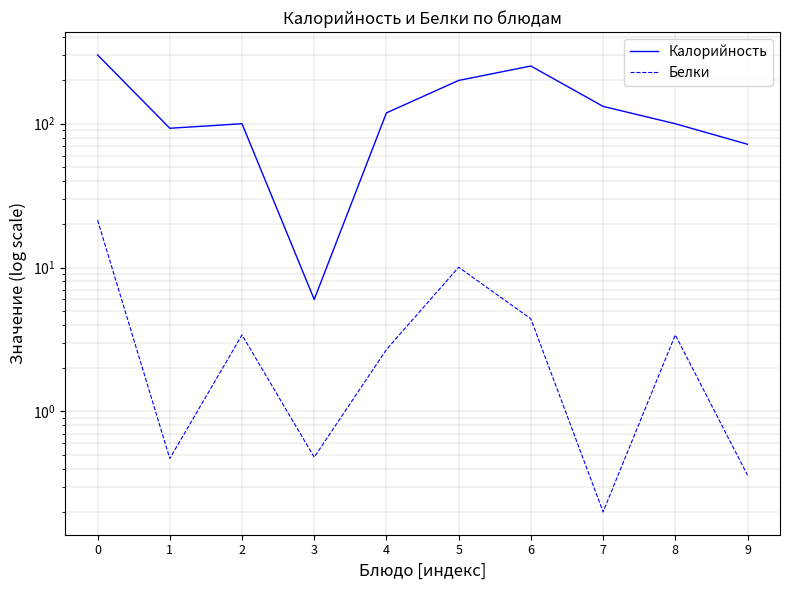

At how many categories does at least one series exceed 131?

4